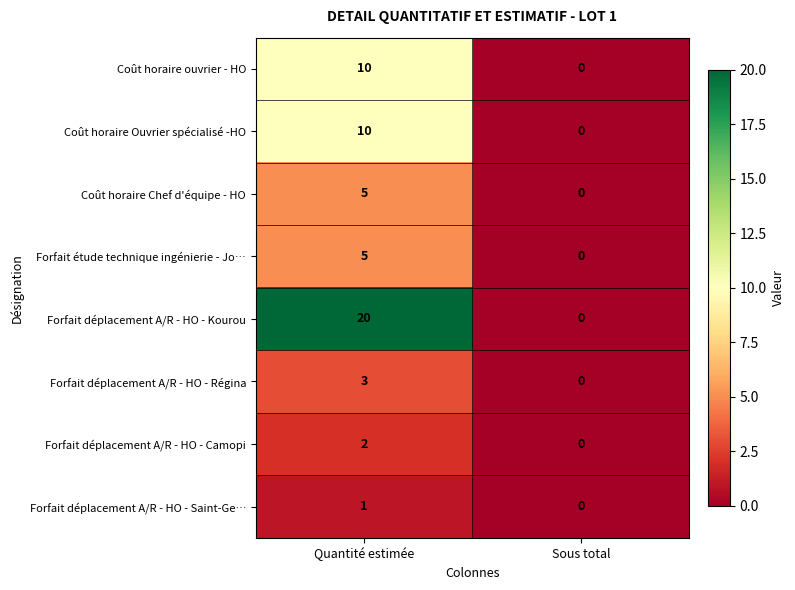

Reading left to right, transcribe all the data shown in this chart.

Coût horaire ouvrier - HO: Quantité estimée=10	Sous total=0
Coût horaire Ouvrier spécialisé -HO: Quantité estimée=10	Sous total=0
Coût horaire Chef d'équipe - HO: Quantité estimée=5	Sous total=0
Forfait étude technique ingénierie - Jo…: Quantité estimée=5	Sous total=0
Forfait déplacement A/R - HO - Kourou: Quantité estimée=20	Sous total=0
Forfait déplacement A/R - HO - Régina: Quantité estimée=3	Sous total=0
Forfait déplacement A/R - HO - Camopi: Quantité estimée=2	Sous total=0
Forfait déplacement A/R - HO - Saint-Ge…: Quantité estimée=1	Sous total=0